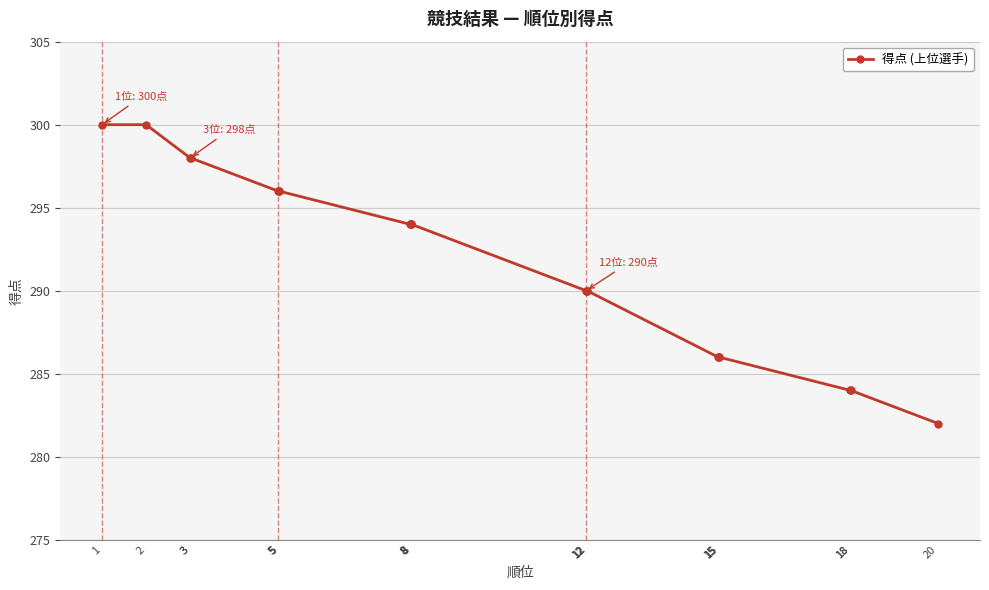

List the labels in order of value, largest first.

1, 2, 3, 3, 5, 5, 5, 8, 8, 8, 8, 12, 12, 12, 15, 15, 15, 18, 18, 20